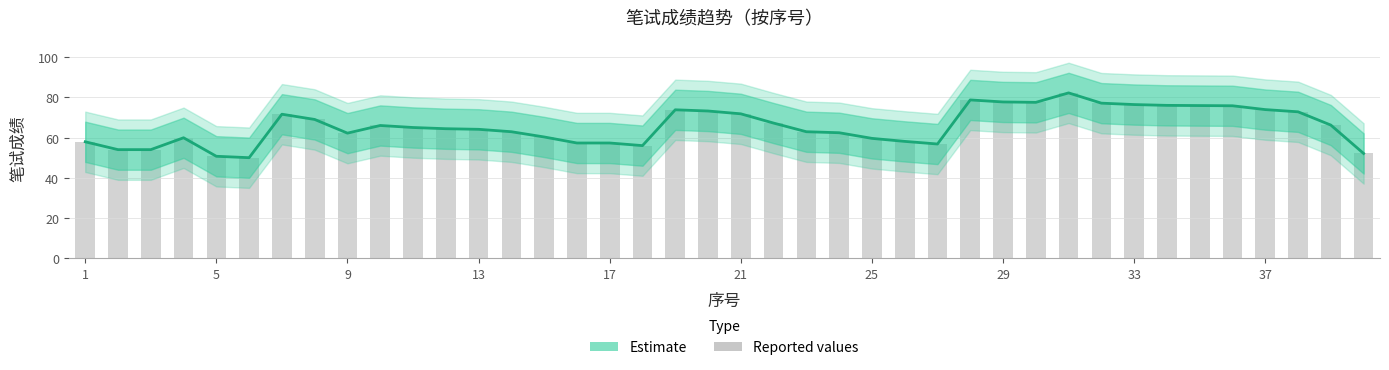

The Estimate series shows 57.9 at 1. True or false?

True